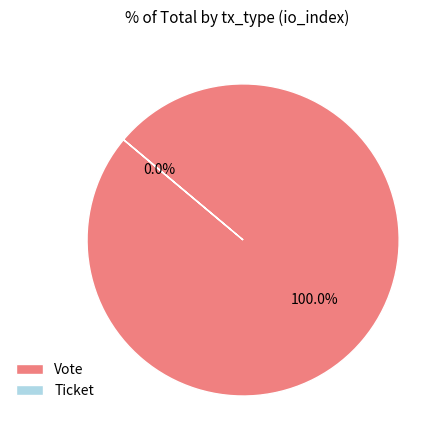

What is the smallest slice in the pie chart?

Ticket